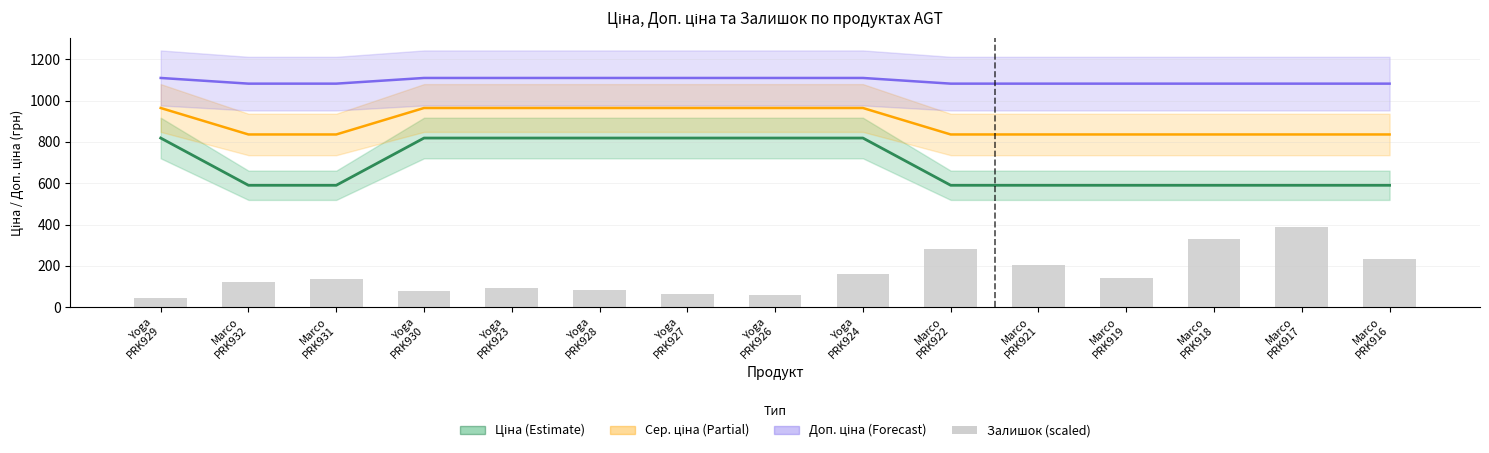

How many series are shown in this chart?

4